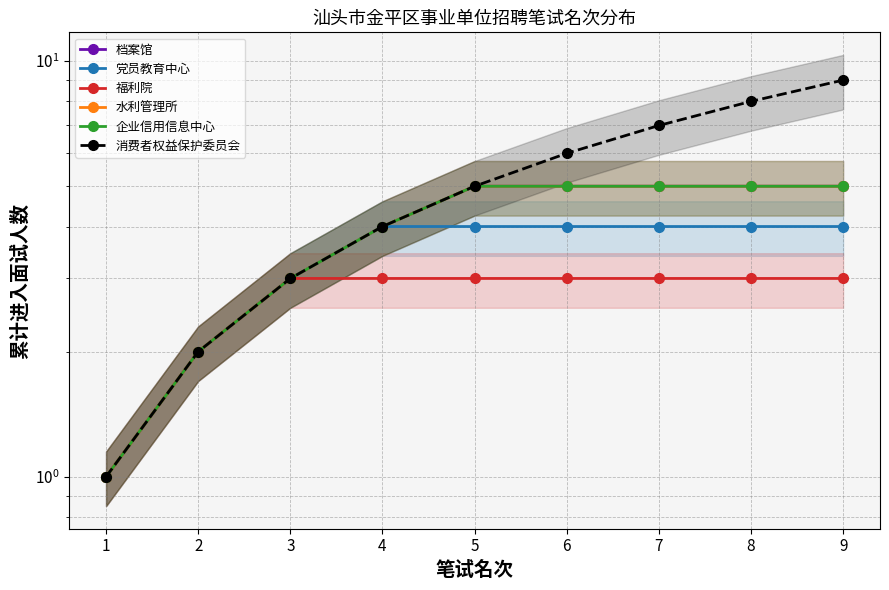

What is the approximate value of 消费者权益保护委员会 at 8?

8